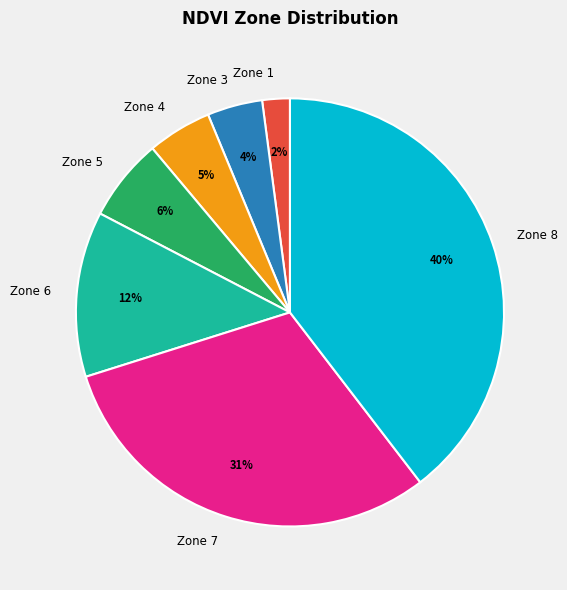

To the nearest percent, what is the difference between the Zone 3 and Zone 1 slice percentages?

2%